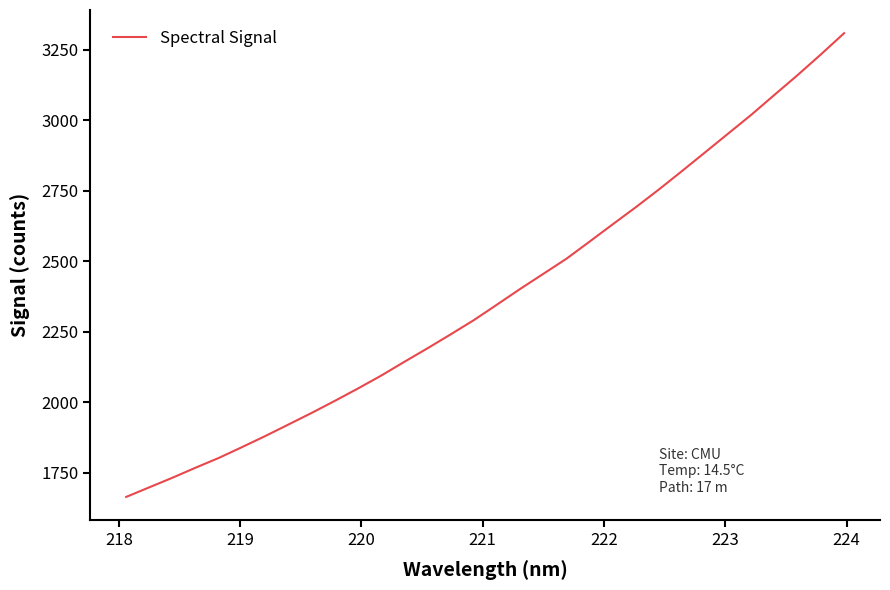

What is the smallest value displayed?

1663.6